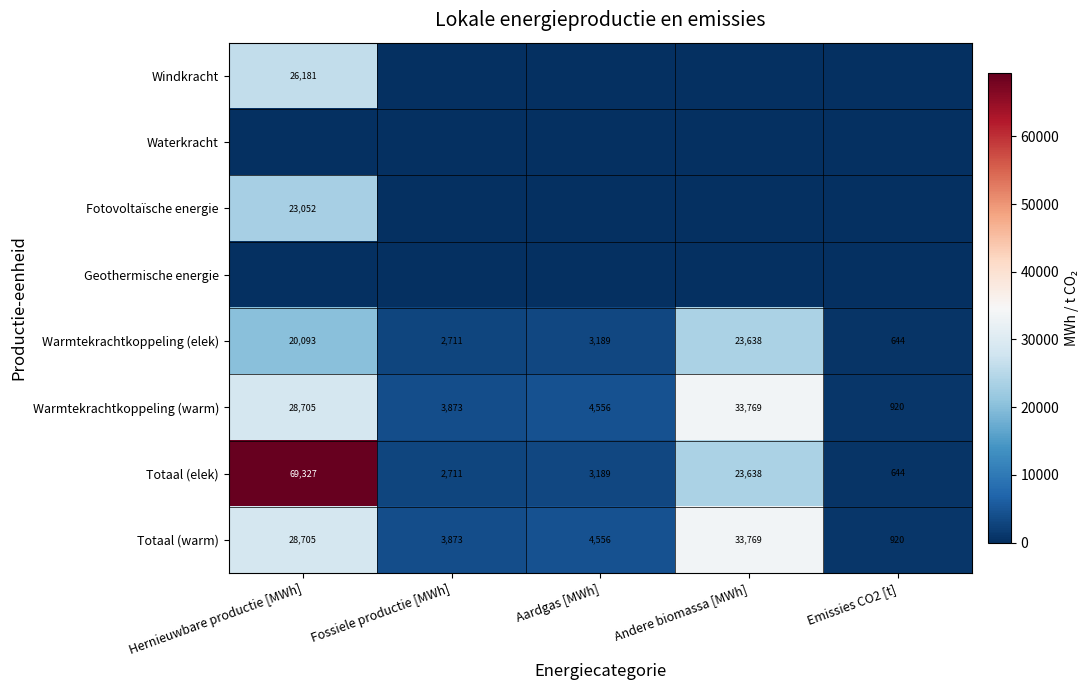

Rank the categories by Warmtekrachtkoppeling (elek) value from lowest to highest.

Emissies CO2 [t], Fossiele productie [MWh], Aardgas [MWh], Hernieuwbare productie [MWh], Andere biomassa [MWh]